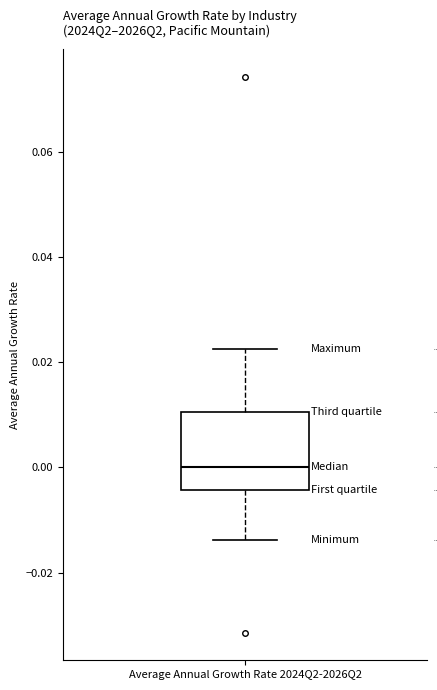

Read this box plot against the y-axis: the position of the median line, the range covered by the box, and the ends of both whiskers. The values are not printed on the chart, so give them approximately, as read against the axis.

median 0.000, box -0.004 to 0.010, whiskers -0.014 to 0.022